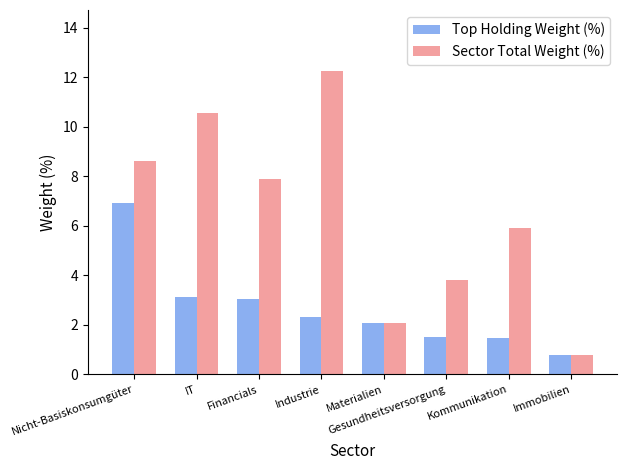

List the series in order of their overall mean, highest first.

Sector Total Weight (%), Top Holding Weight (%)